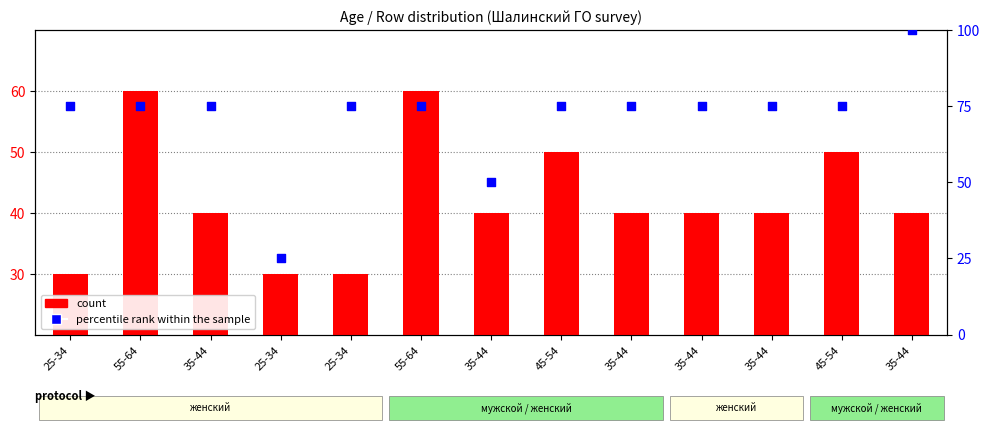

At which category is the sum across all series the highest?

35-44